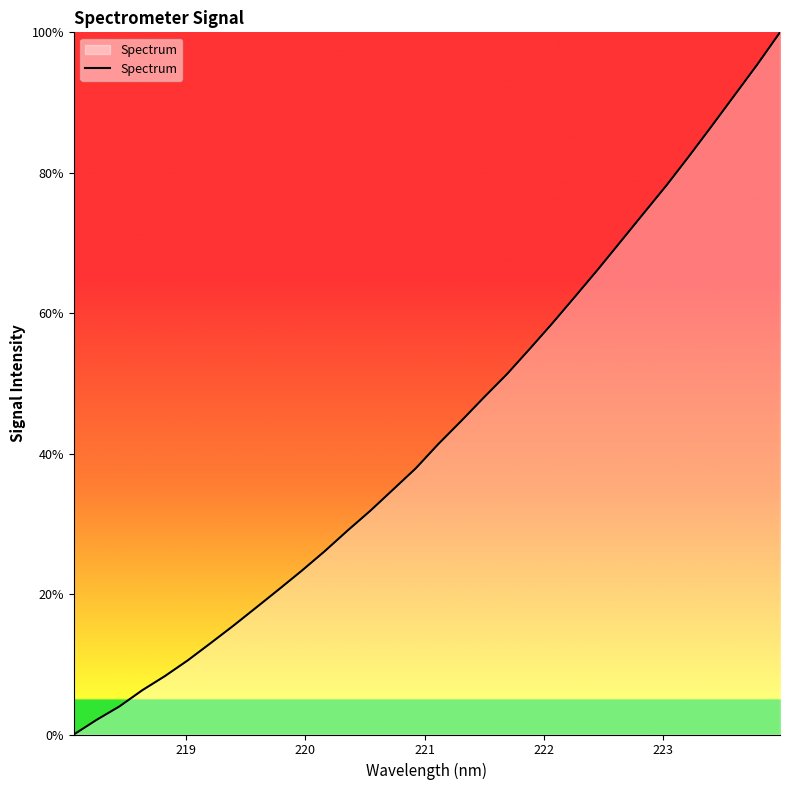

What is the maximum value shown in the chart?

100.0